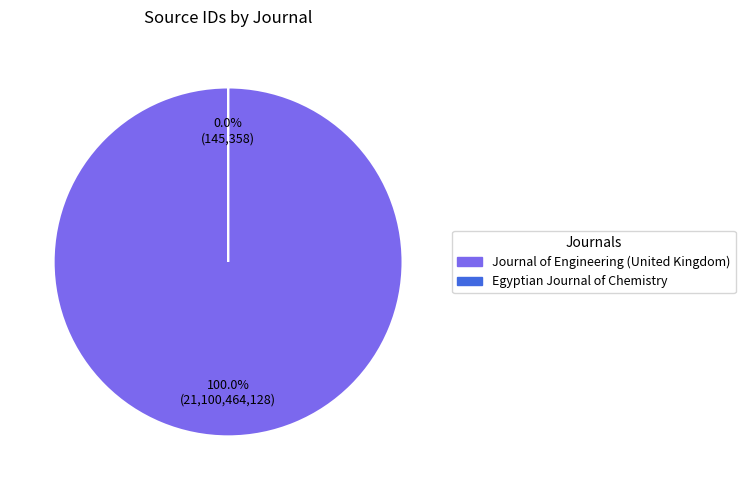

To the nearest percent, what is the difference between the largest and smallest slice percentages?

100%